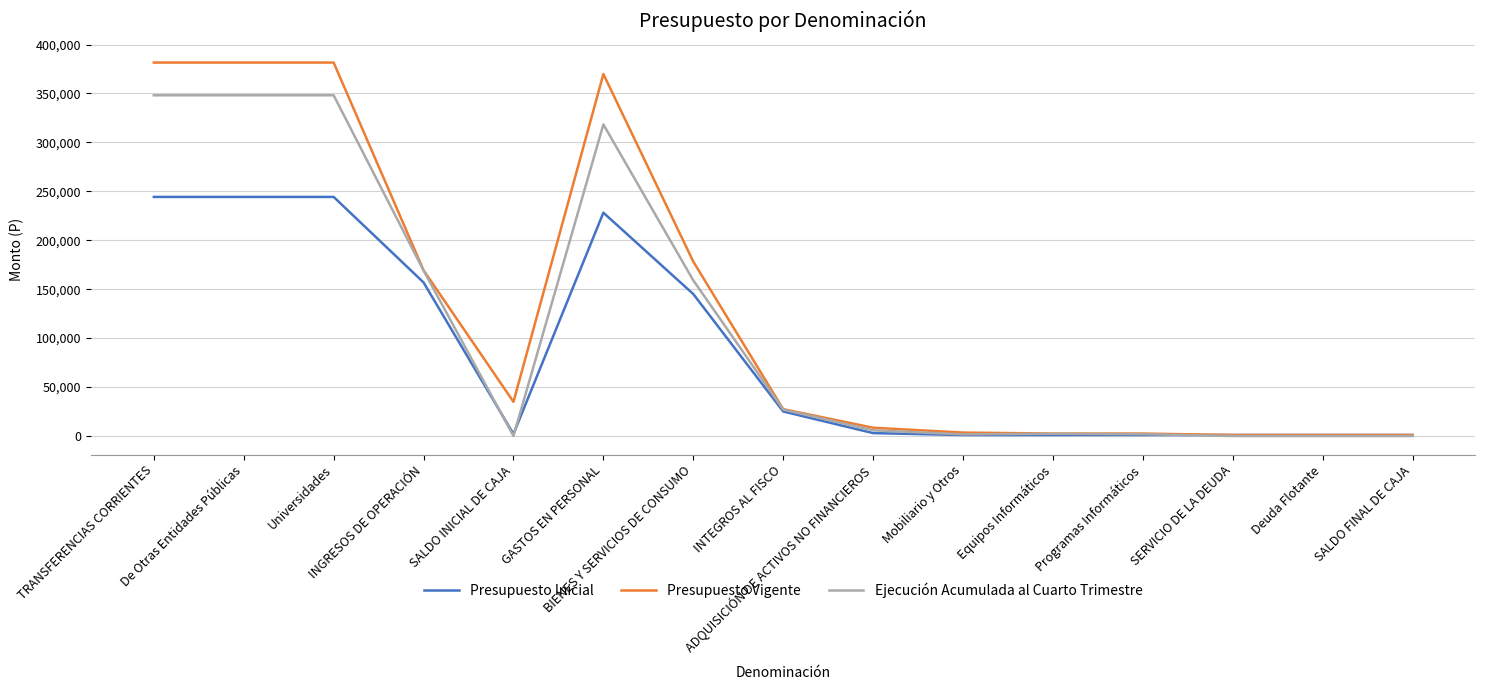

Which series has the widest spread of values?

Presupuesto Vigente